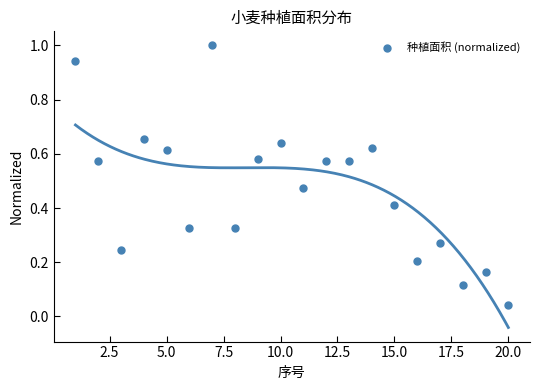

What is the range of Y values (max minus min)?

1.0